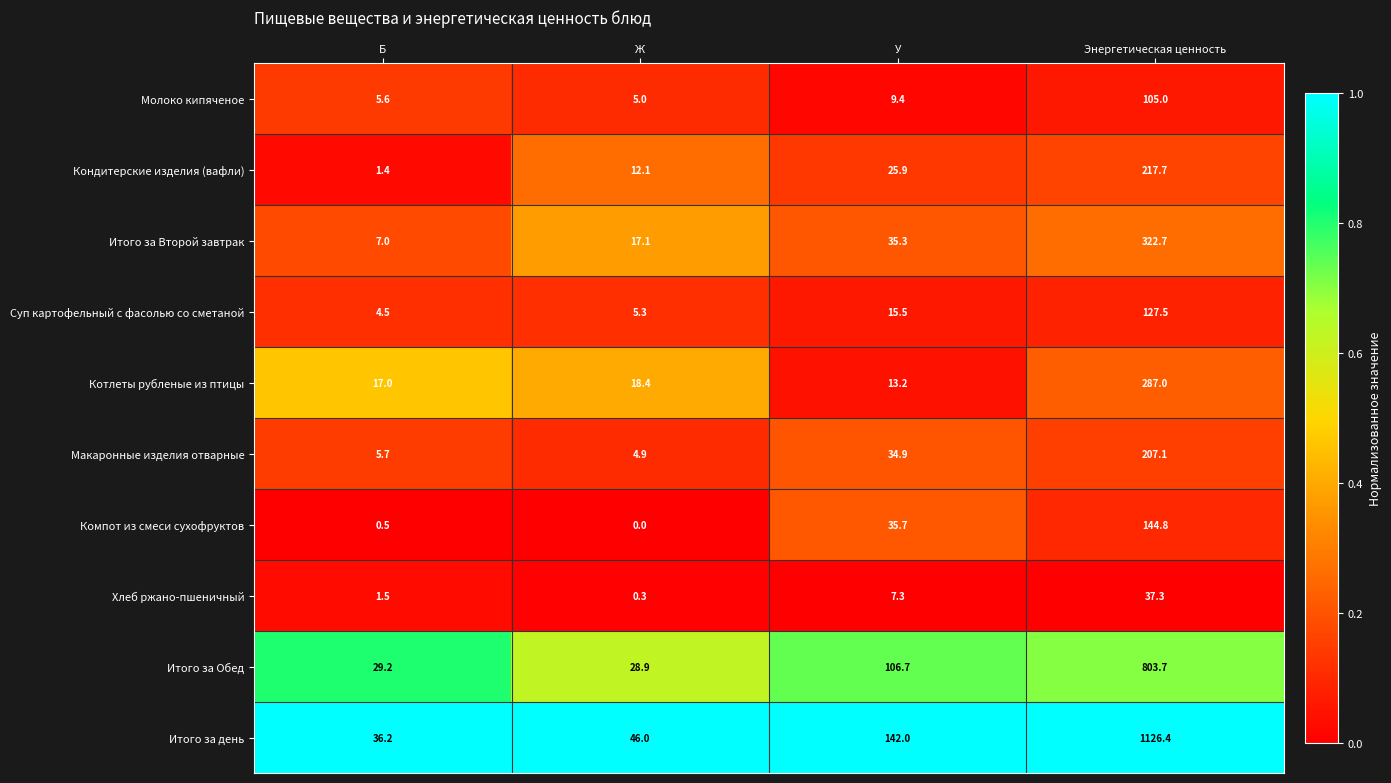

What is the total value across all series at У?

425.9